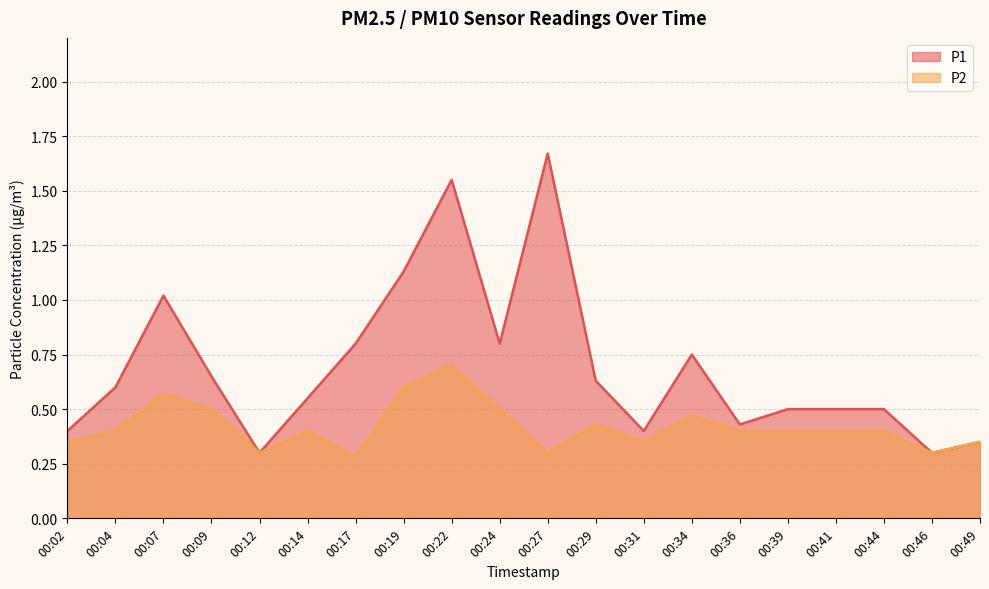

Which series has the largest range (max minus min)?

P1